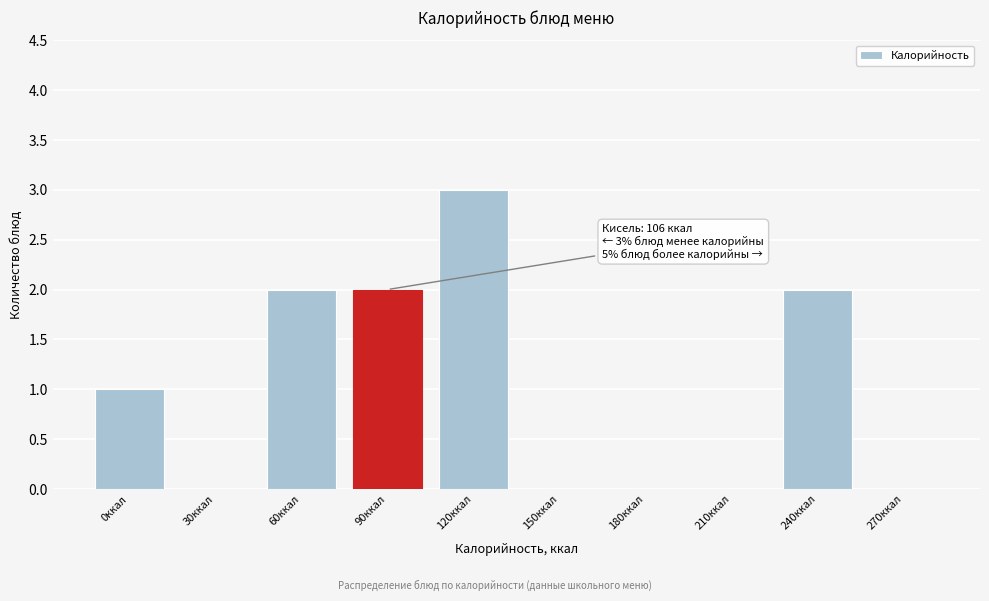

Reading right to left, what are all the values shown in this chart?

270ккал=0	240ккал=2	210ккал=0	180ккал=0	150ккал=0	120ккал=3	90ккал=2	60ккал=2	30ккал=0	0ккал=1